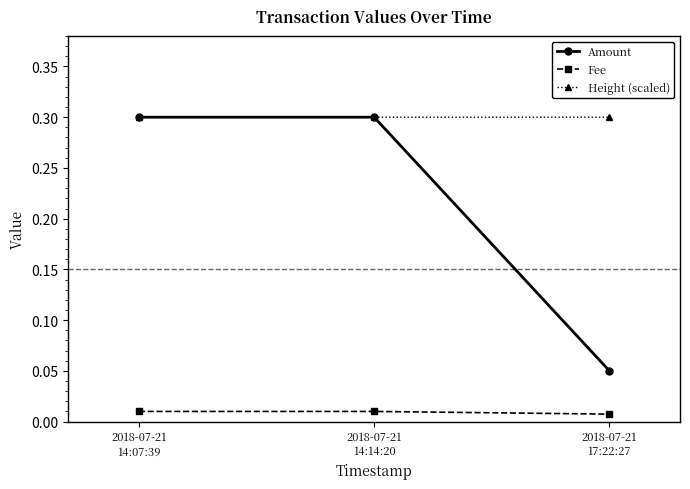

What is the maximum value for Height (scaled)?

0.3